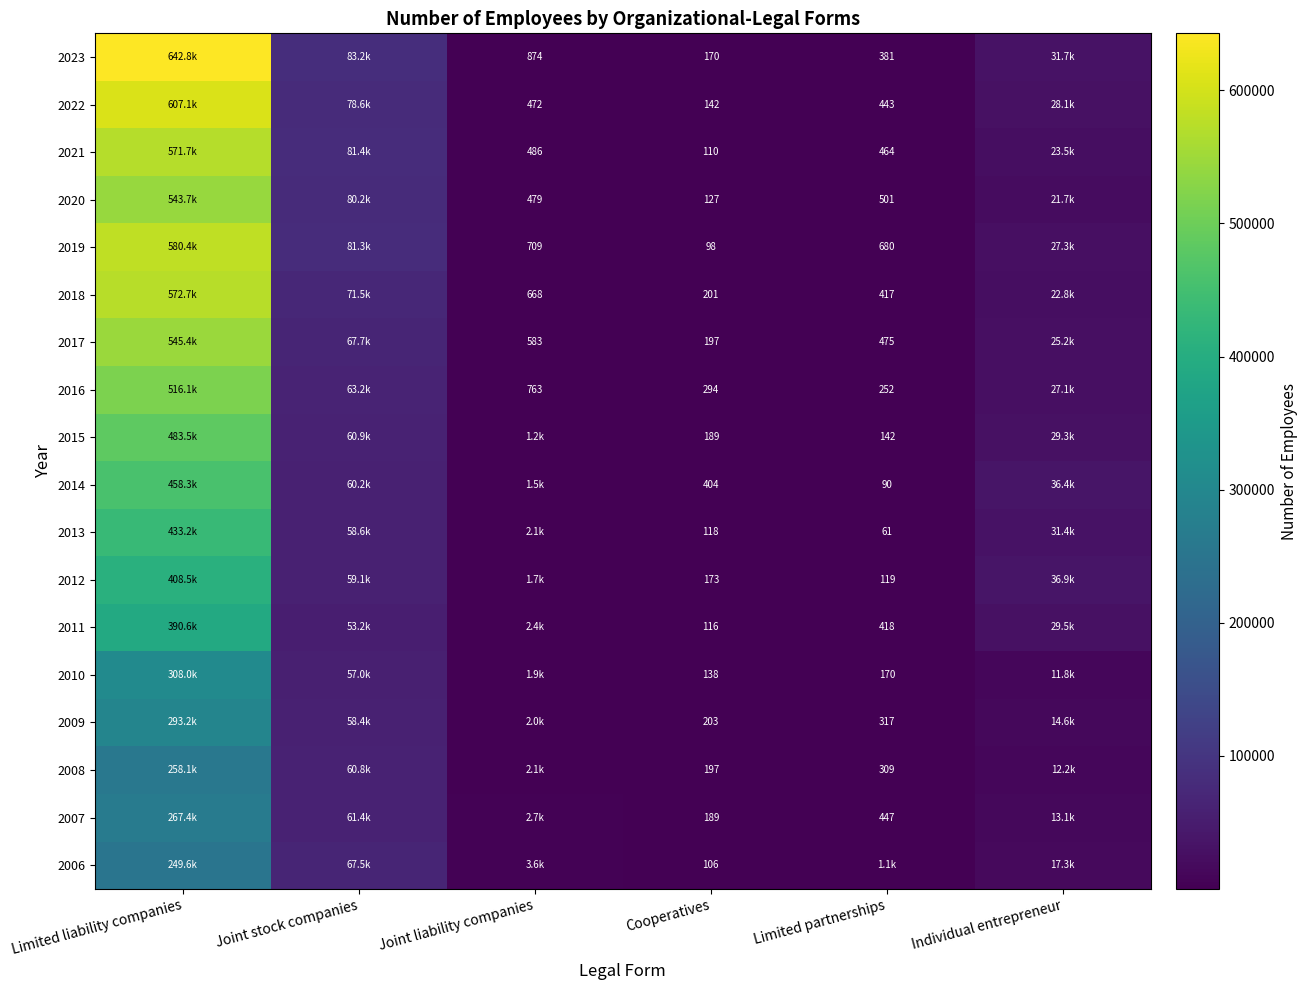

Is the value of 2011 at Limited partnerships greater than the value of 2021 at Limited partnerships?

No